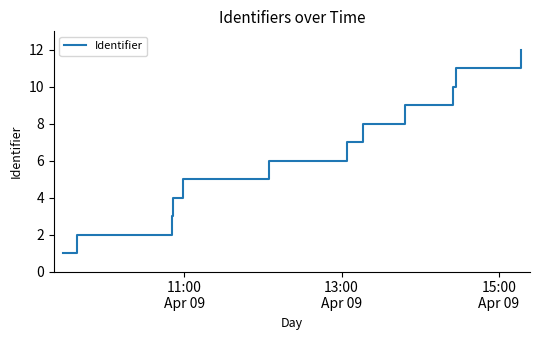

What is the maximum value shown in the chart?

12